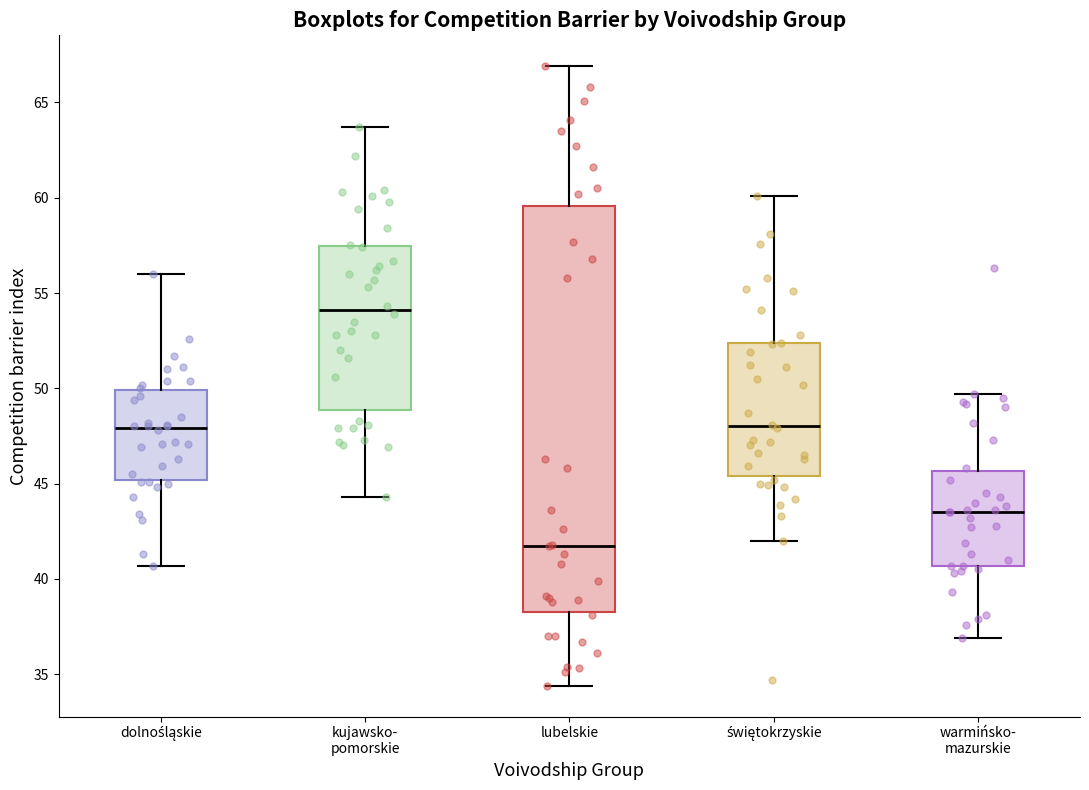

Where does the lower whisker of the box for lubelskie end on the y-axis? The values are not printed on the chart, so give them approximately, as read against the axis.

34.5